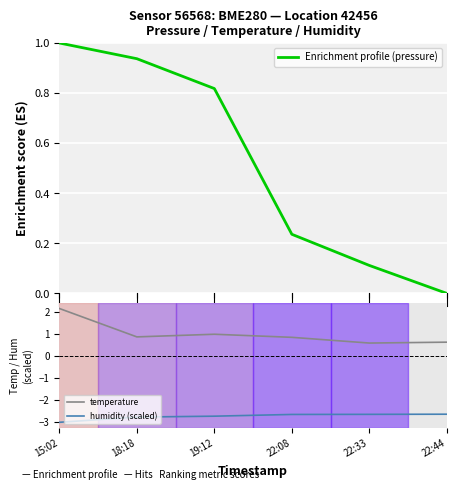

How many interior local valleys does the temperature series have?

2